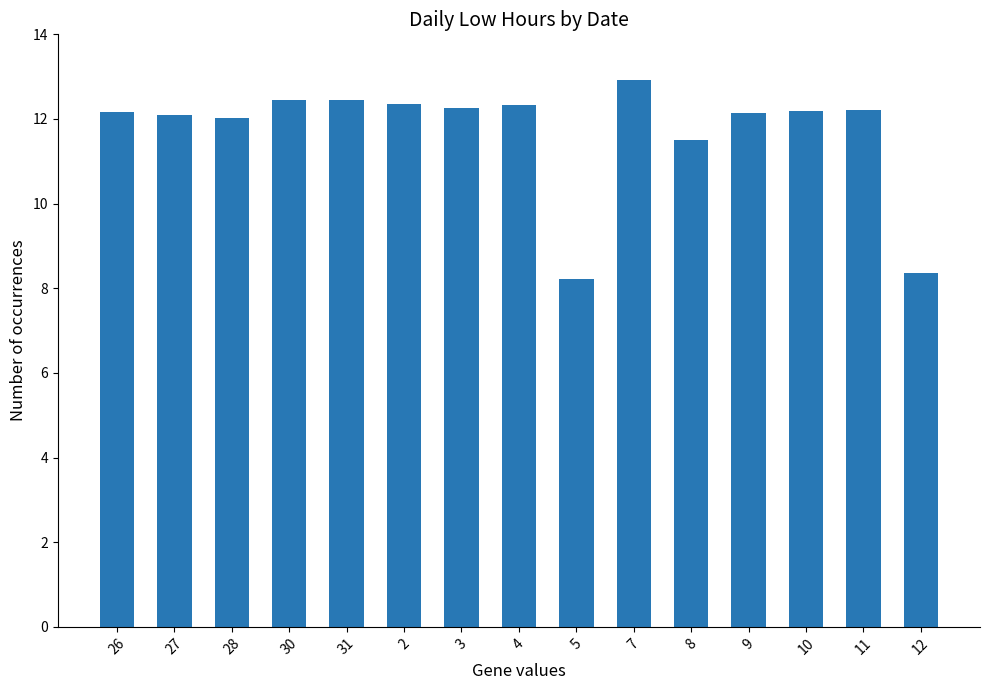

What is the greatest value displayed?

12.9